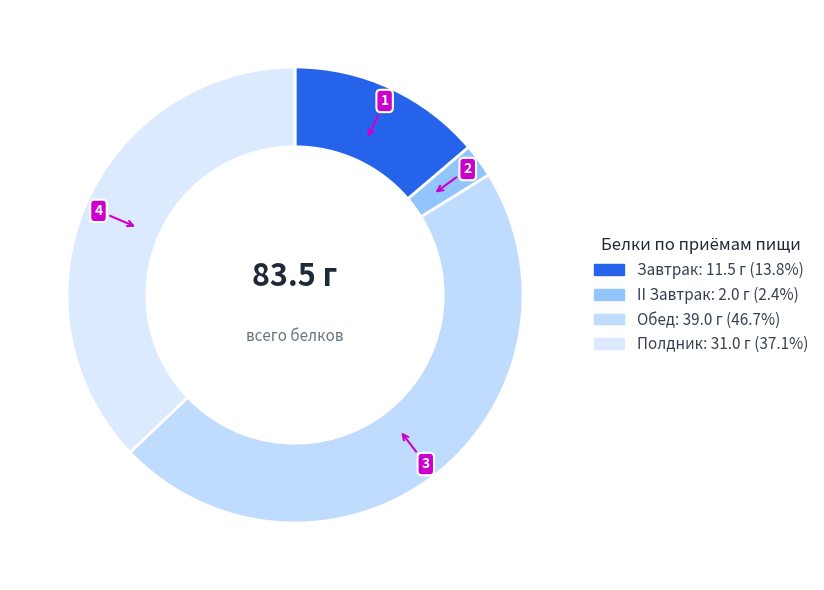

Which category has the smallest portion of the pie?

II Завтрак